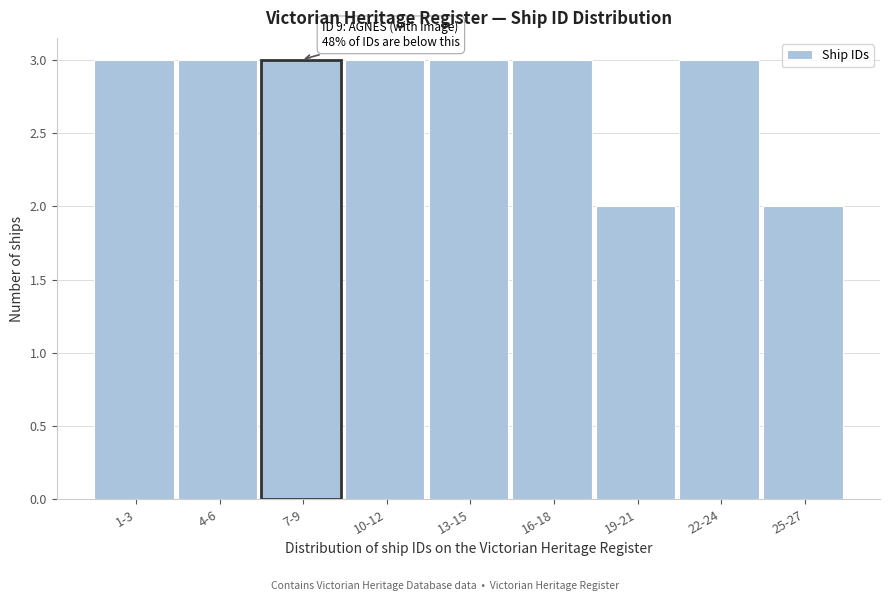

Reading left to right, list all the values displayed in this chart.

3	3	3	3	3	3	2	3	2